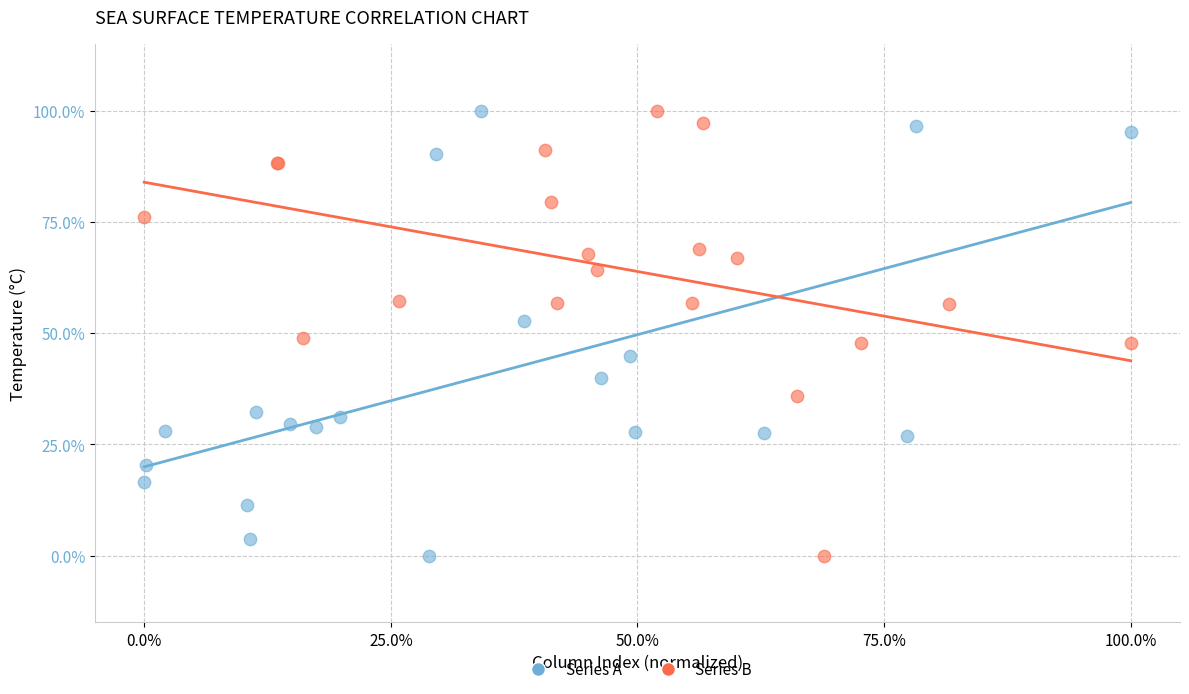

What are all the series names shown in the legend?

Series A, Series B